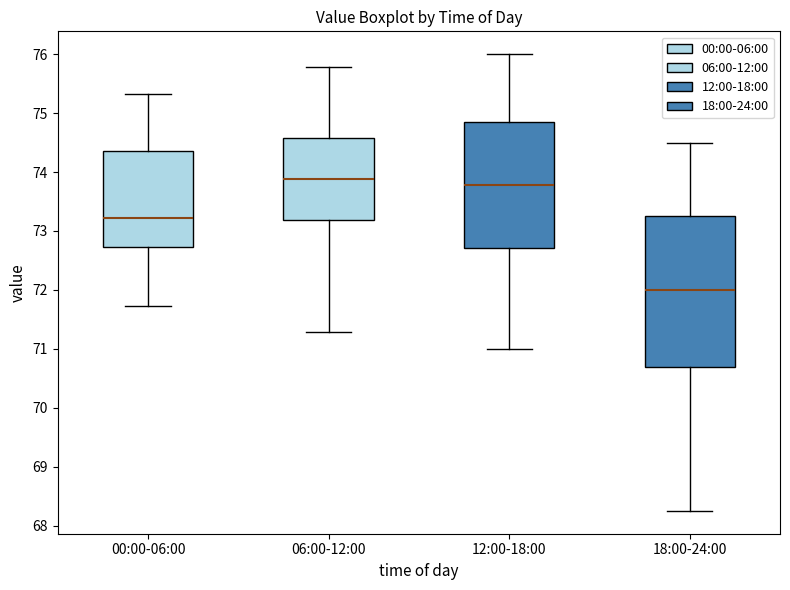

Which box is the tallest, from its lower edge to its upper edge?

18:00-24:00